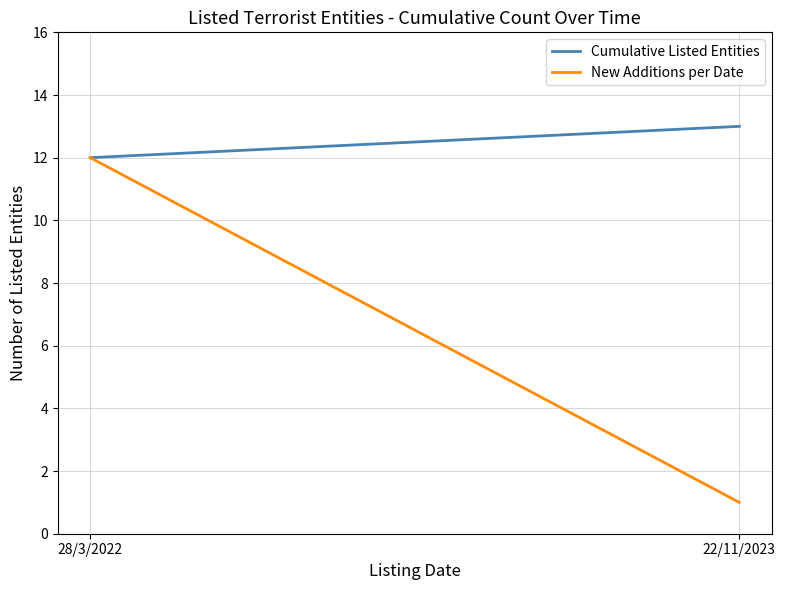

At which category does the chart reach its peak across all series?

22/11/2023